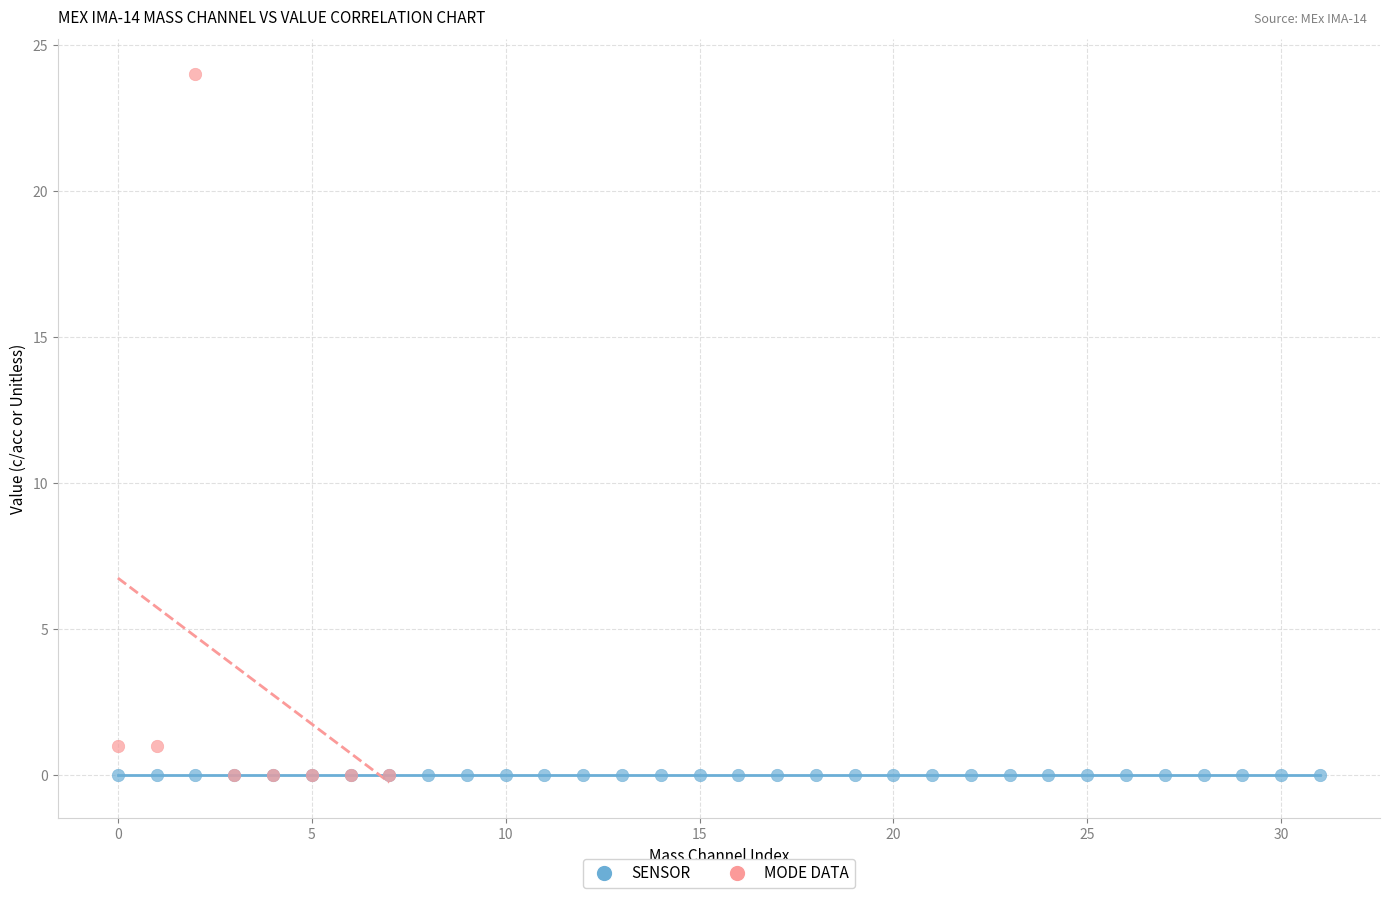

Which series reaches the maximum Y coordinate?

MODE DATA